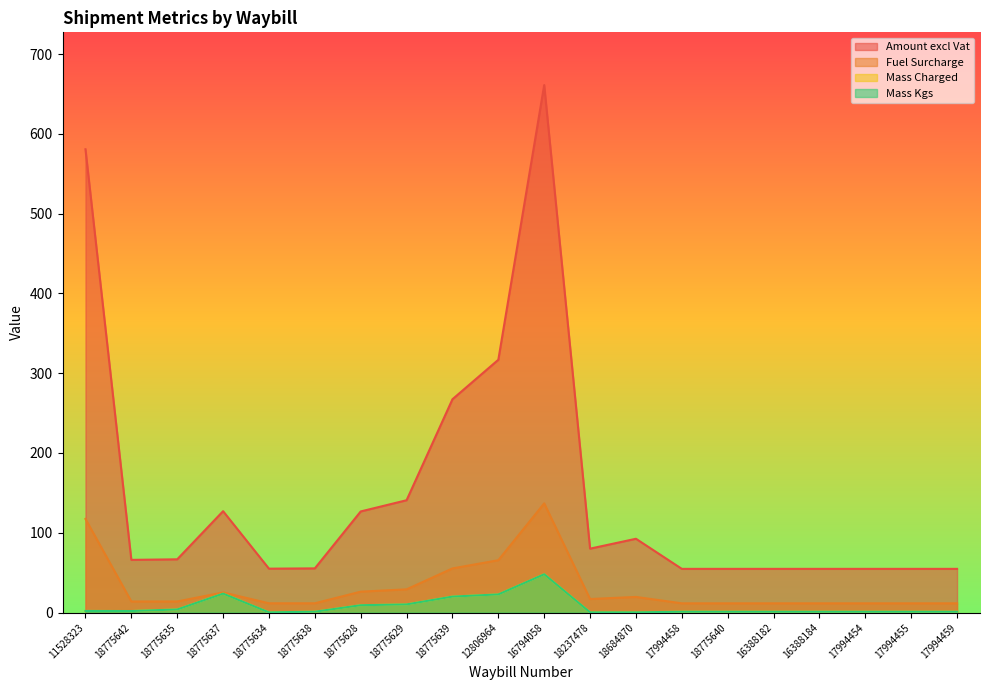

What is the label of the 6th point from the right?

18775640